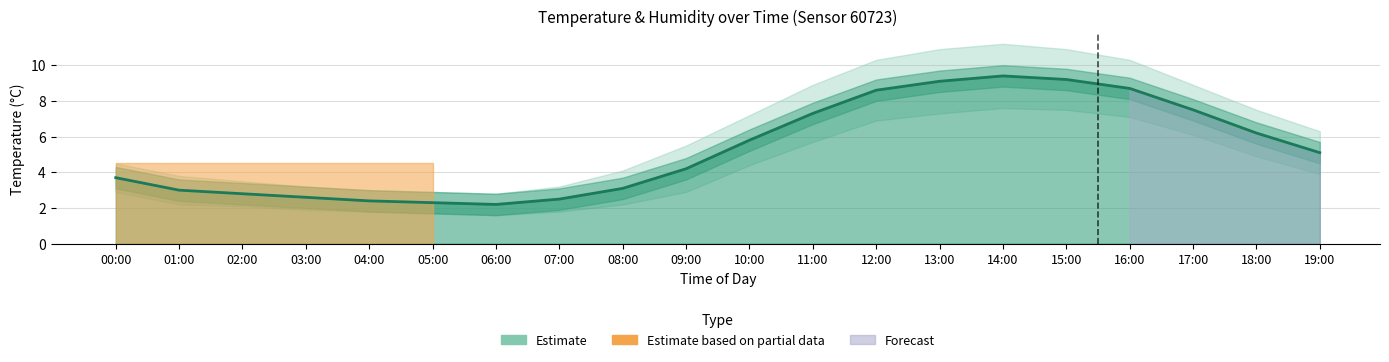

Reading left to right, transcribe all the data shown in this chart.

00:00=3.7	01:00=3.0	02:00=2.8	03:00=2.6	04:00=2.4	05:00=2.3	06:00=2.2	07:00=2.5	08:00=3.1	09:00=4.2	10:00=5.8	11:00=7.3	12:00=8.6	13:00=9.1	14:00=9.4	15:00=9.2	16:00=8.7	17:00=7.5	18:00=6.2	19:00=5.1